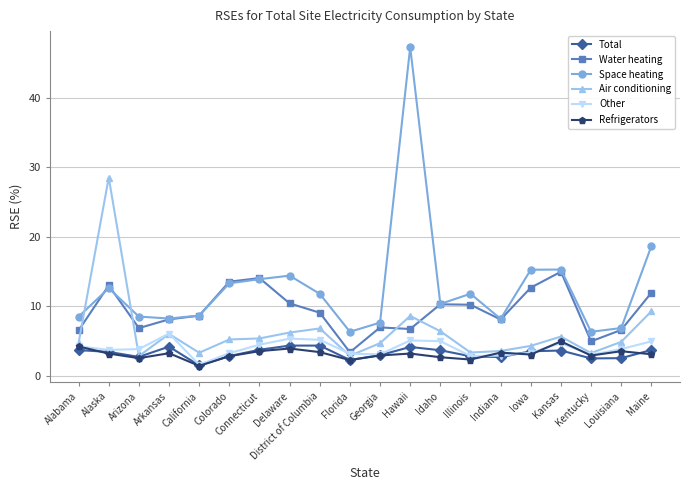

How many data points does each series have?

20